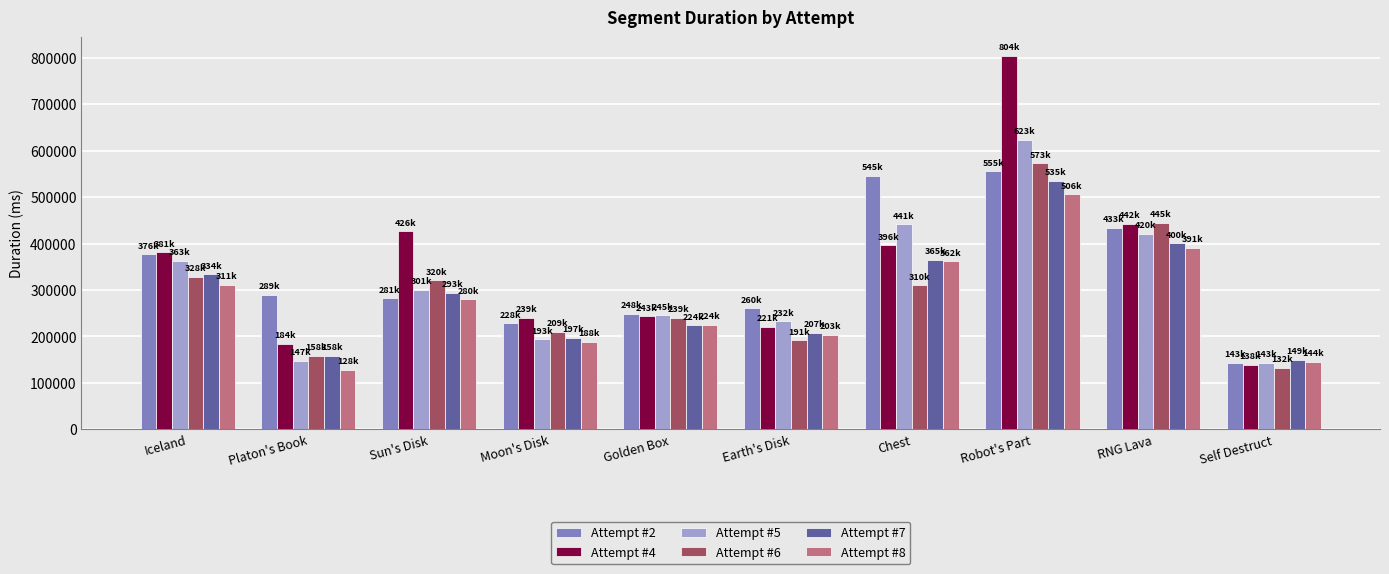

At how many categories does at least one series exceed 576607?

1